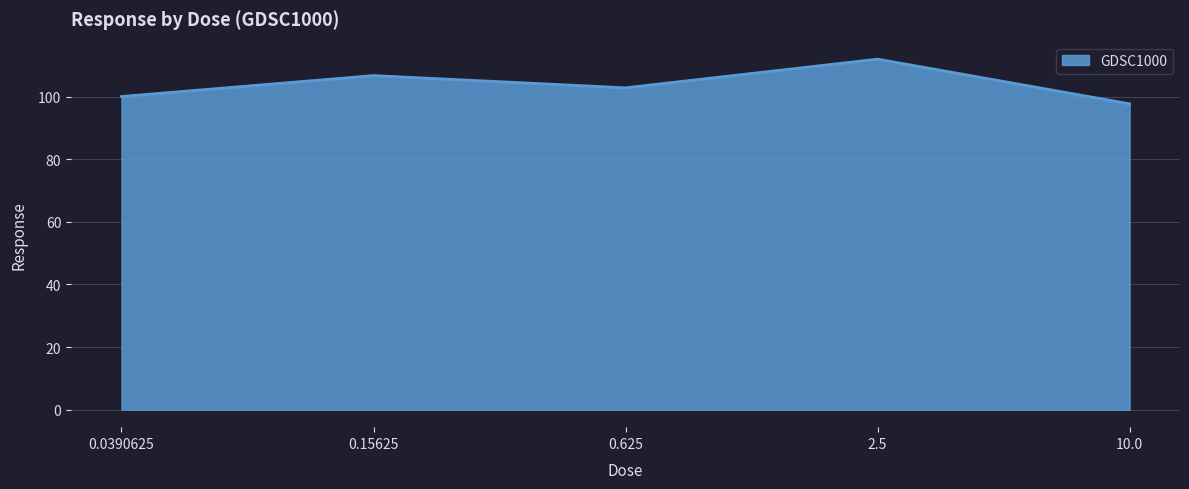

What is the change in value from 0.0390625 to 0.15625?

+6.7